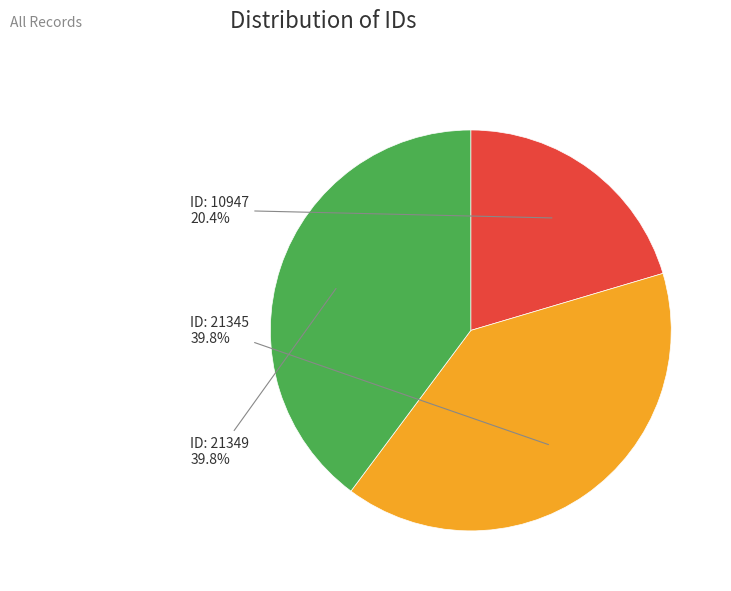

Does any single category account for the majority?

No